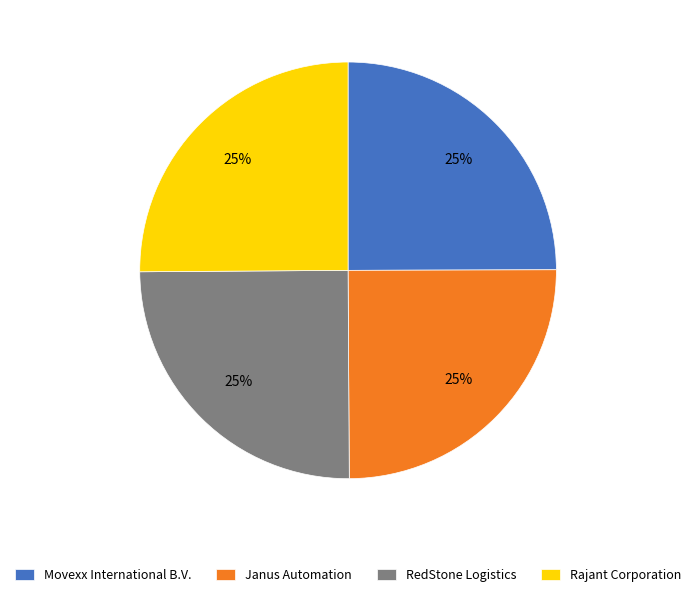

Approximately how many times larger is the value at Rajant Corporation compared to Movexx International B.V.?

1.0